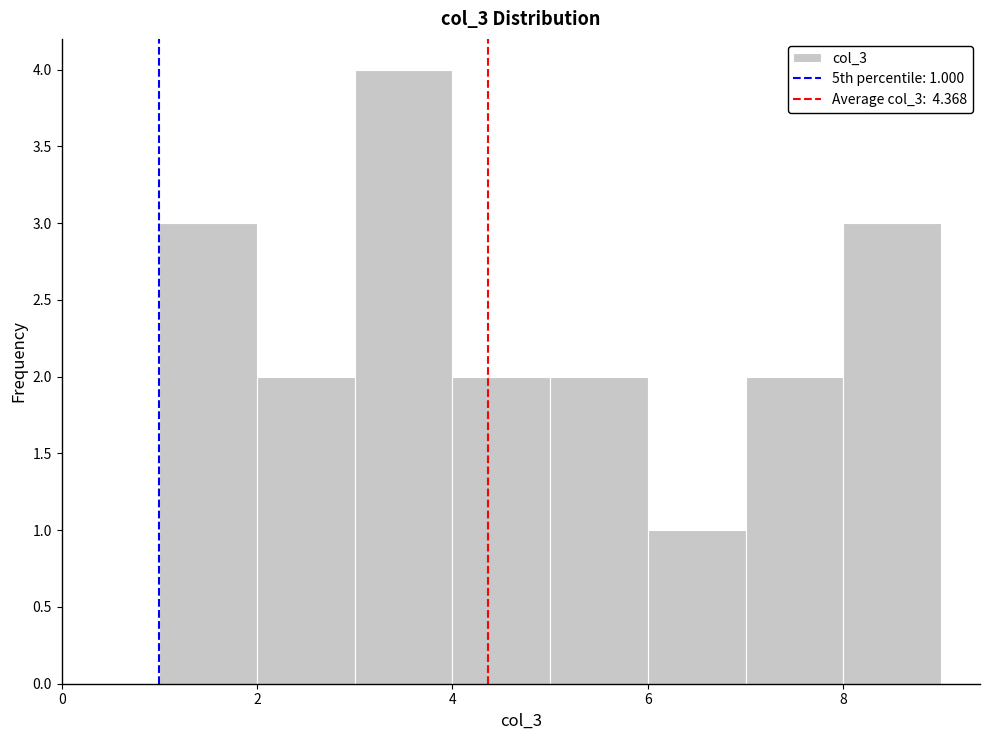

Which range on the x-axis has the tallest bar?

3 to 4